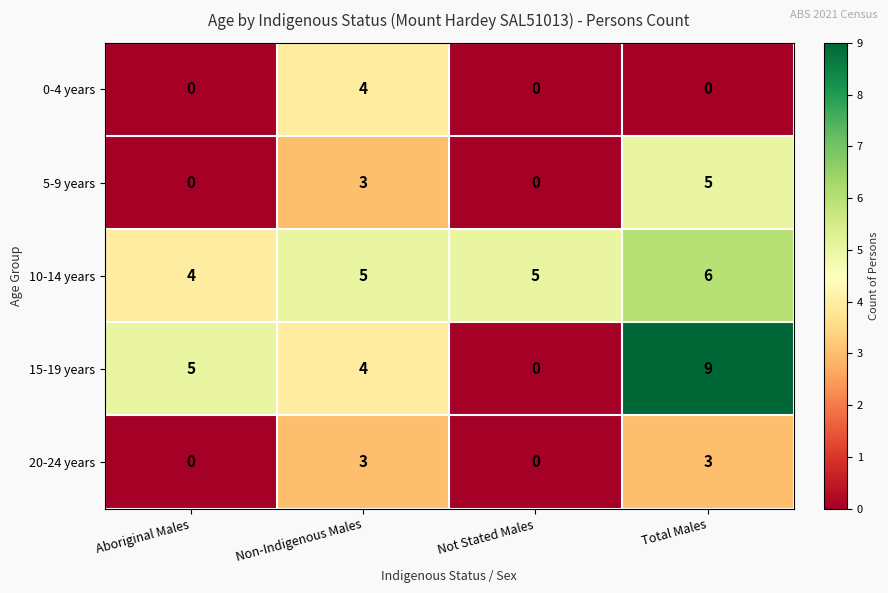

At which category is the sum across all series the highest?

Total Males